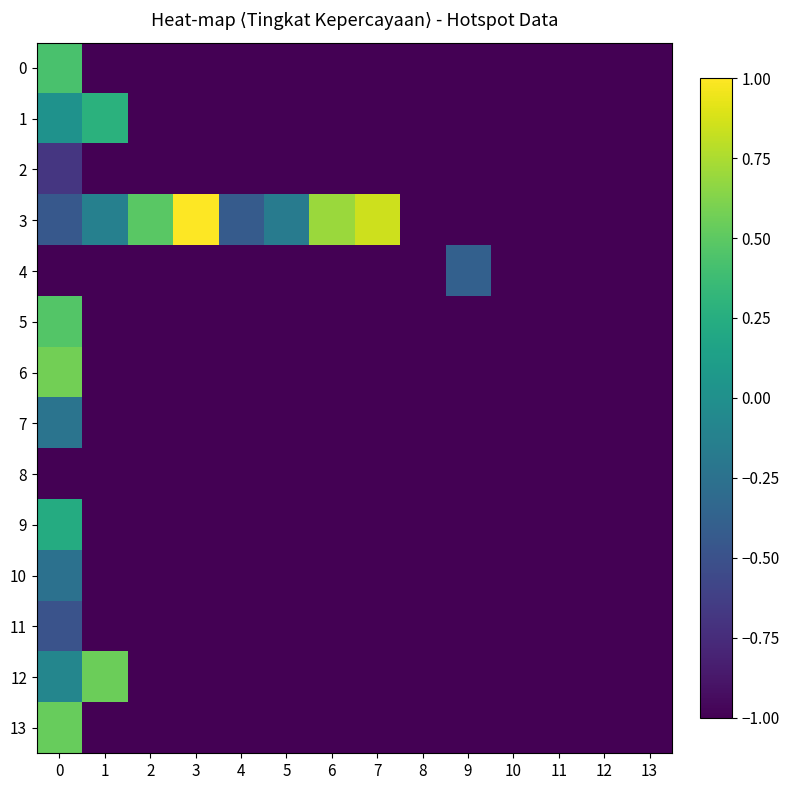

What is the greatest value displayed?

1.0